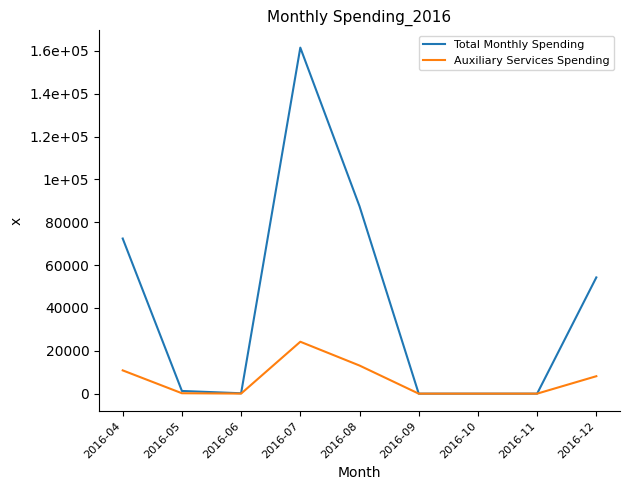

What is the value of the Total Monthly Spending point at the 9th from the left?

54252.0